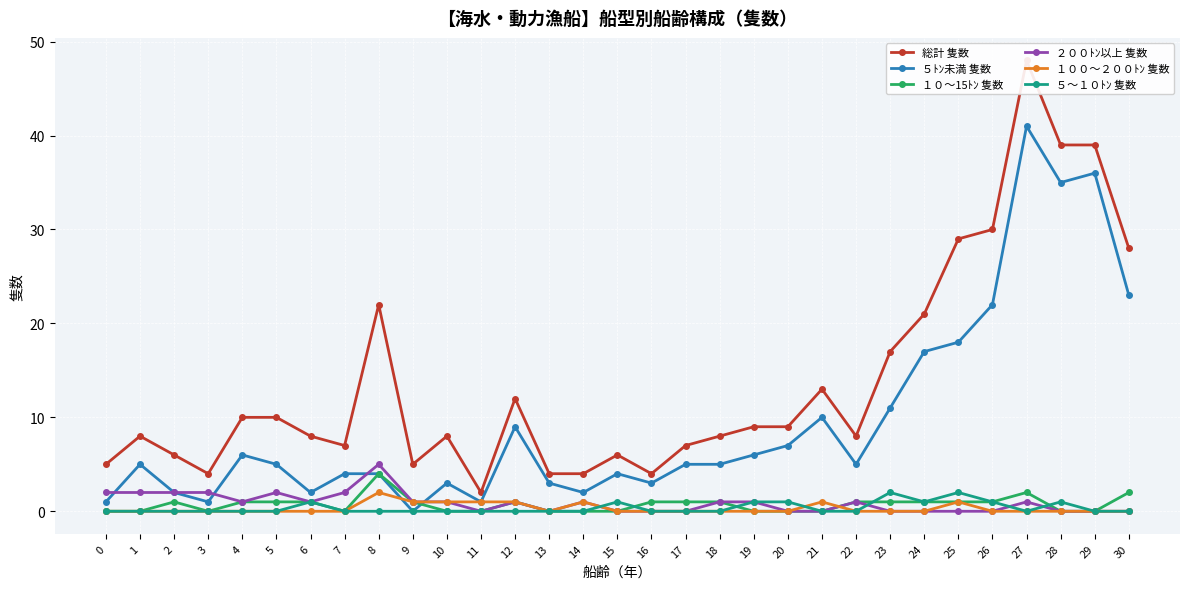

At which category does 総計 隻数 reach its first local peak?

1